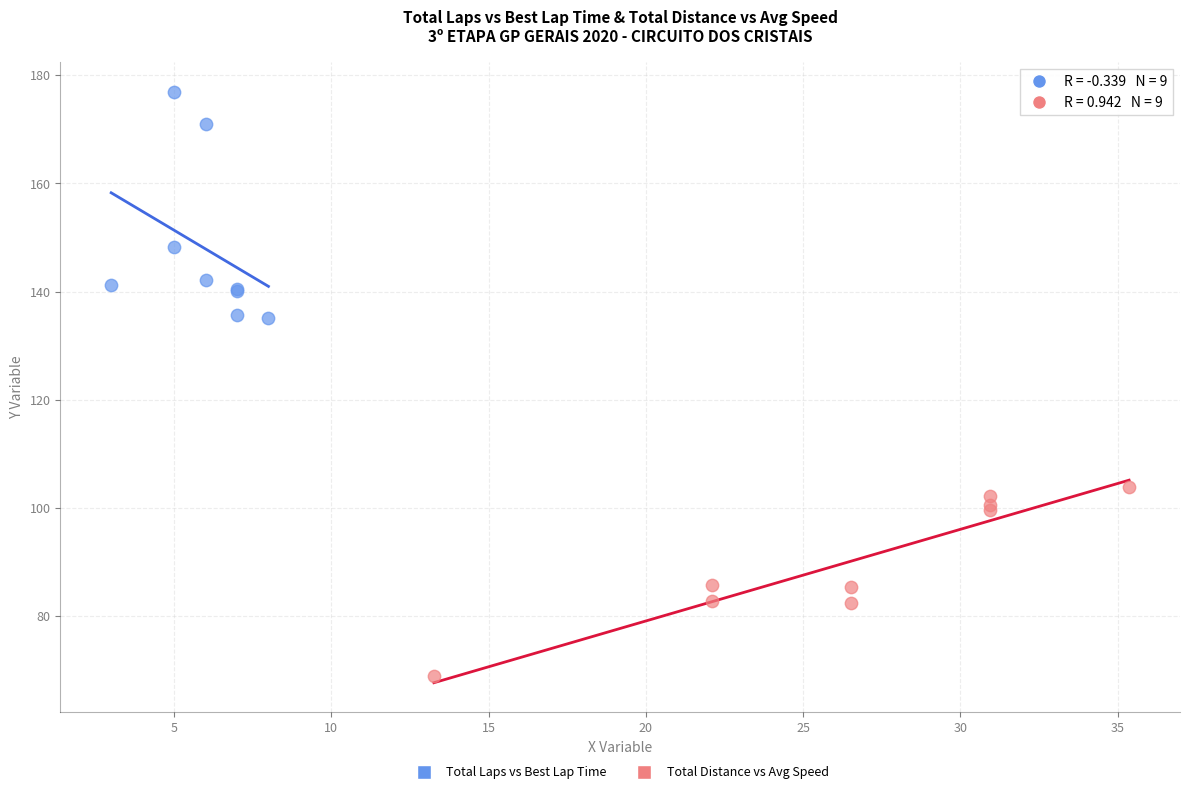

What are all the series names shown in the legend?

Total Laps vs Best Lap Time, Total Distance vs Avg Speed